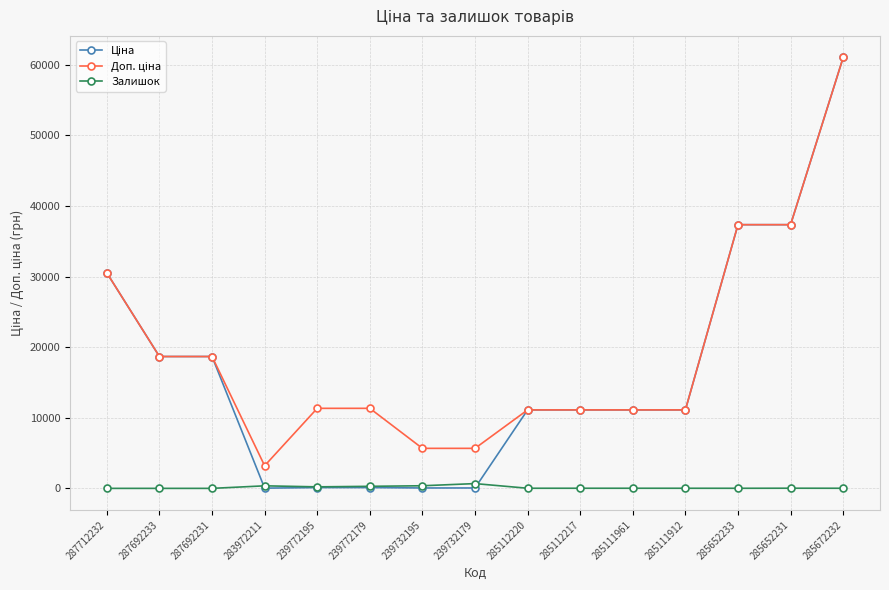

What is the sum of all Залишок values?

2026.0